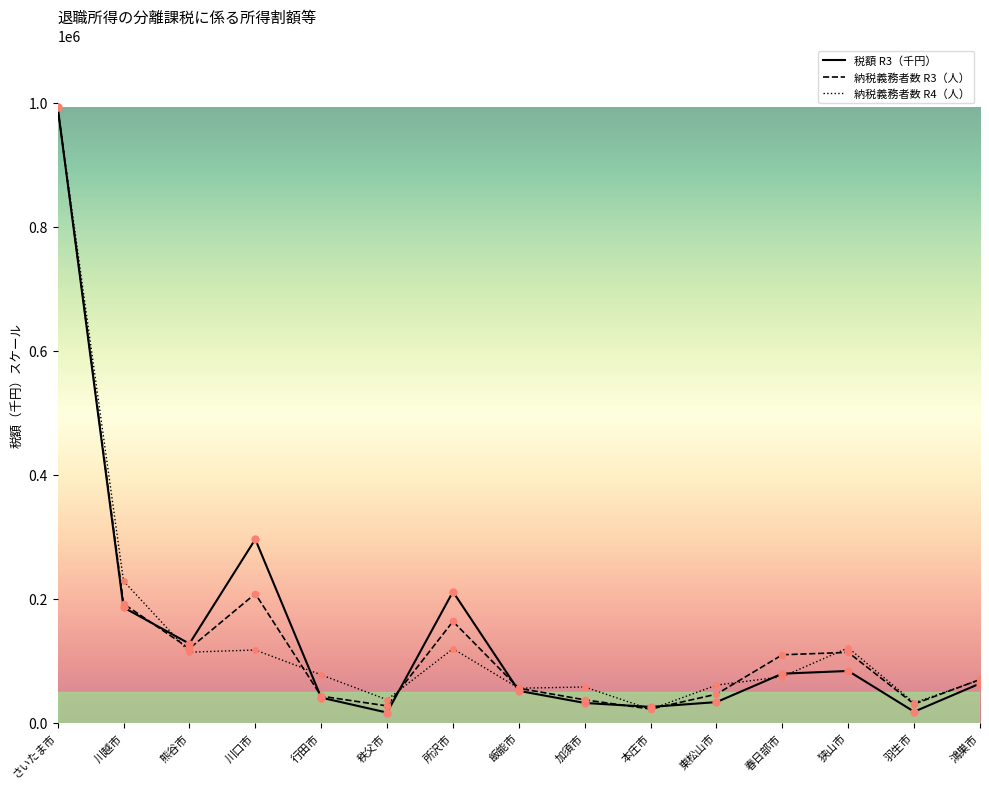

Which series changed the most between 川越市 and 行田市?

納税義務者数 R4（人）